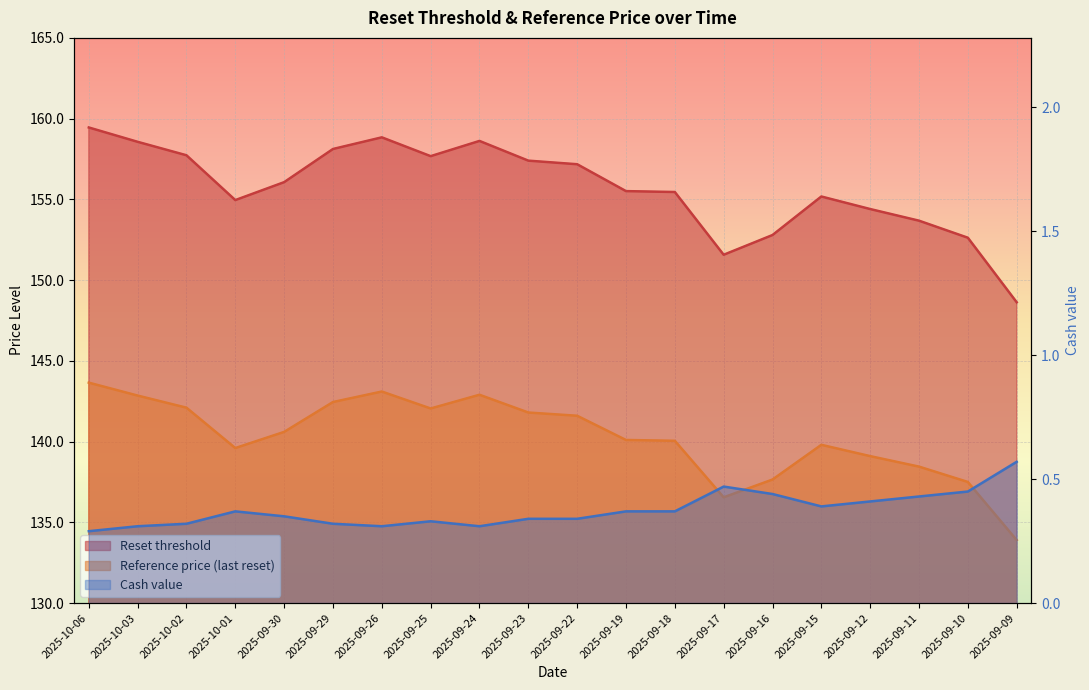

True or false: Reset threshold has a value of 158.8 at 2025-09-26.

True